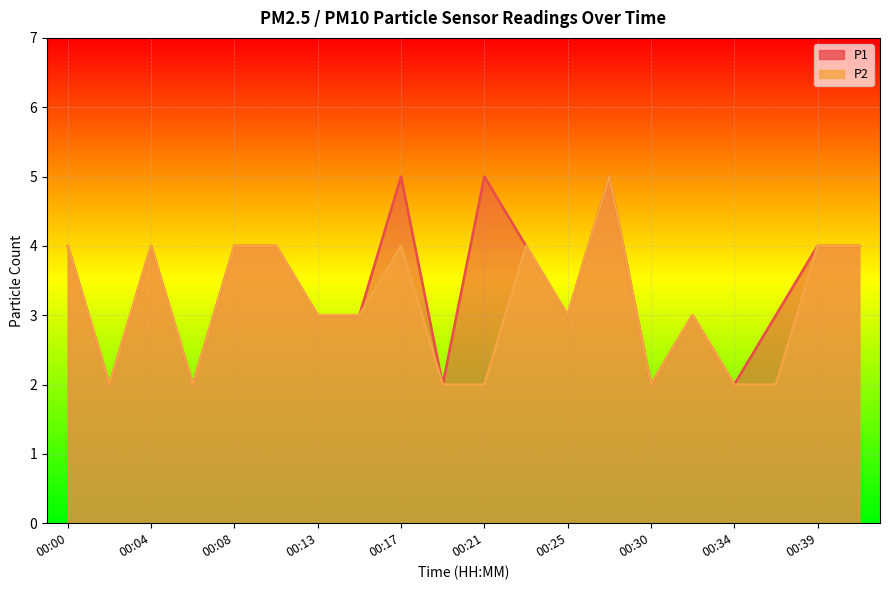

The P1 series shows 6 at 00:10. True or false?

False